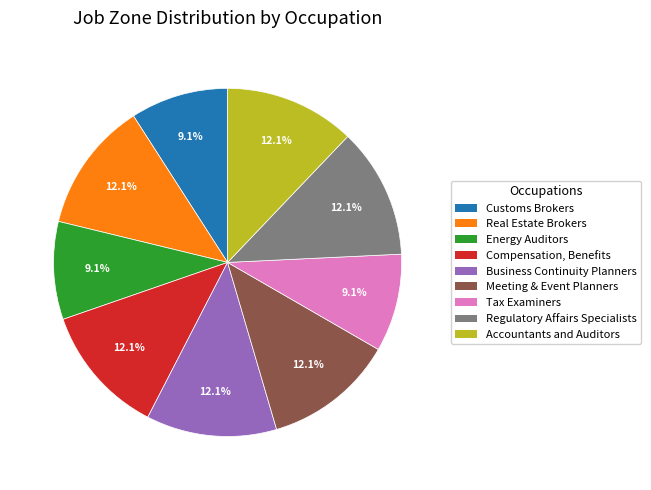

Does any single category account for the majority?

No